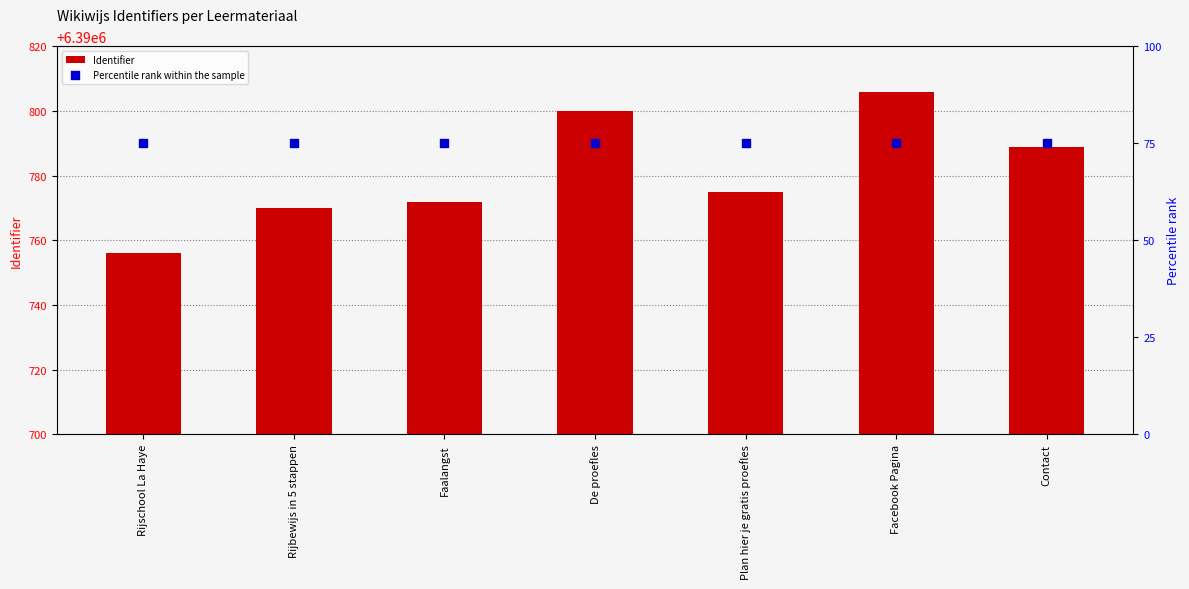

At which category is the sum across all series the highest?

Facebook Pagina